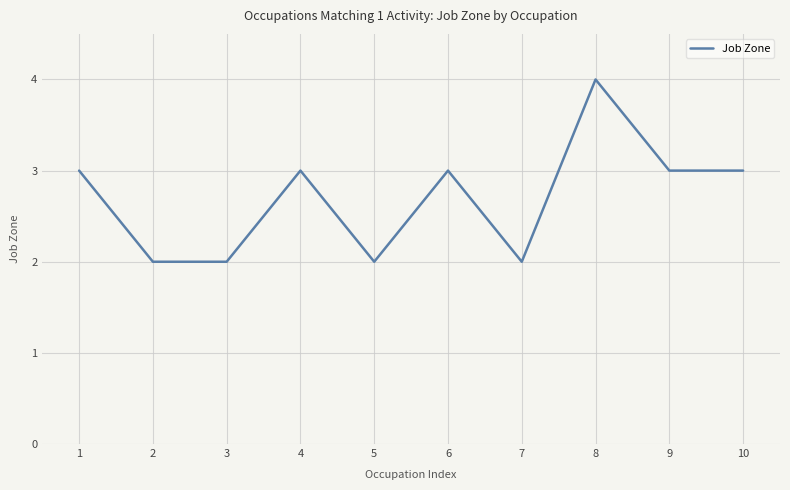

Approximately how many times larger is the value at 7 compared to 9?

0.7